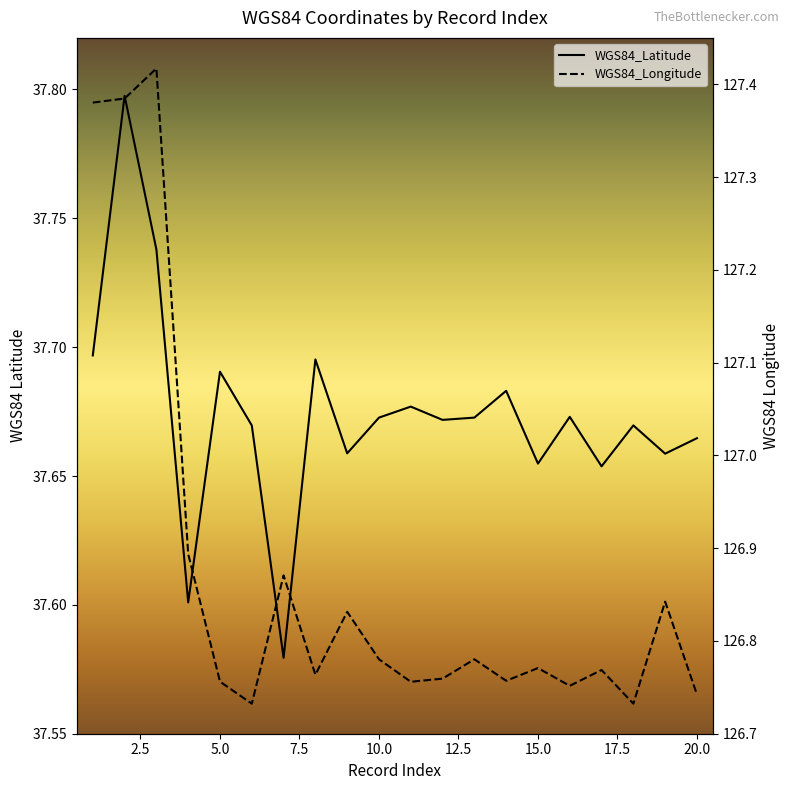

How many distinct data groups are displayed?

2